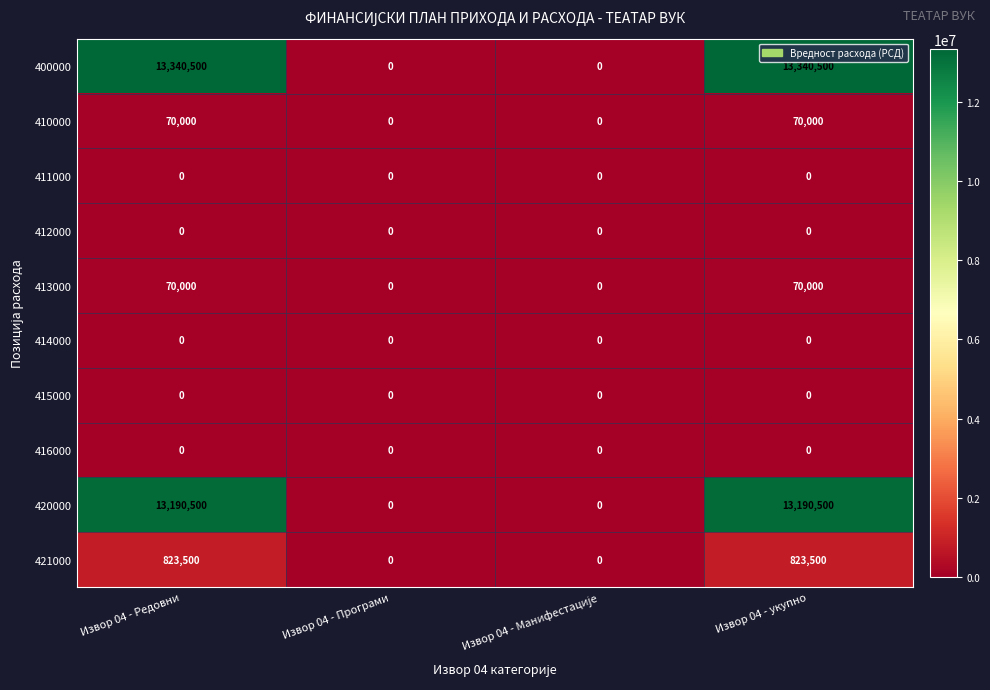

Between Извор 04 - Редовни and Извор 04 - Програми, which series saw the biggest shift?

400000